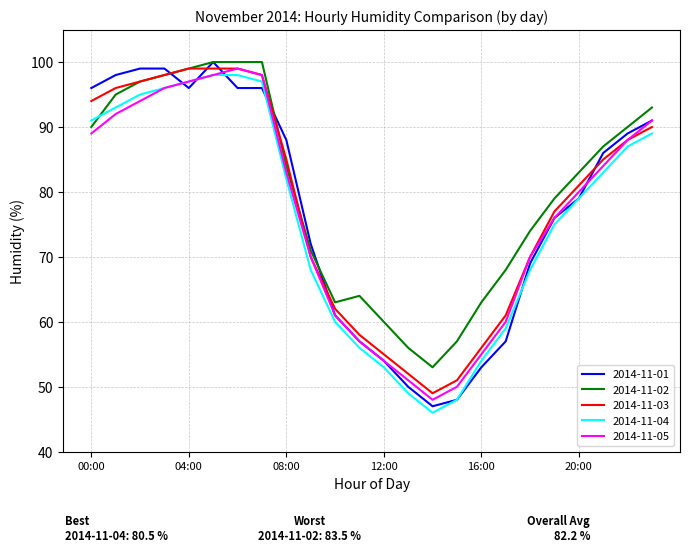

What is the minimum value shown in the chart?

46